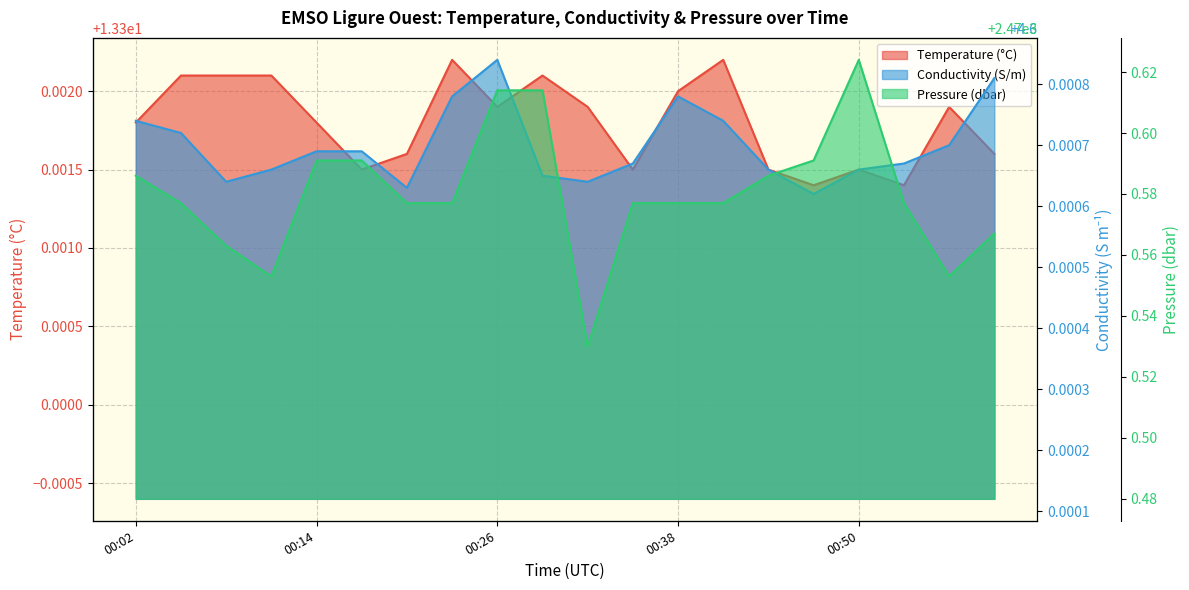

What is the minimum value for Temperature?

13.3